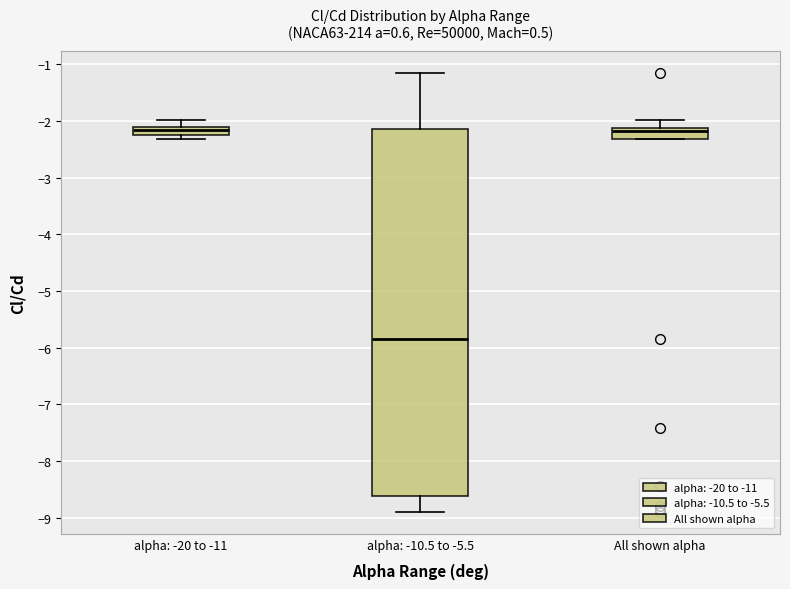

Which box has the lowest median line?

alpha: -10.5 to -5.5